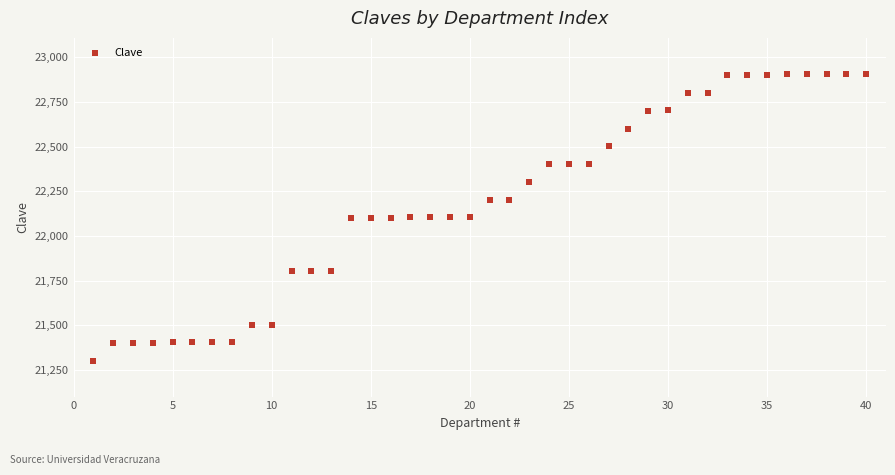

What is the range of Y values (max minus min)?

1607